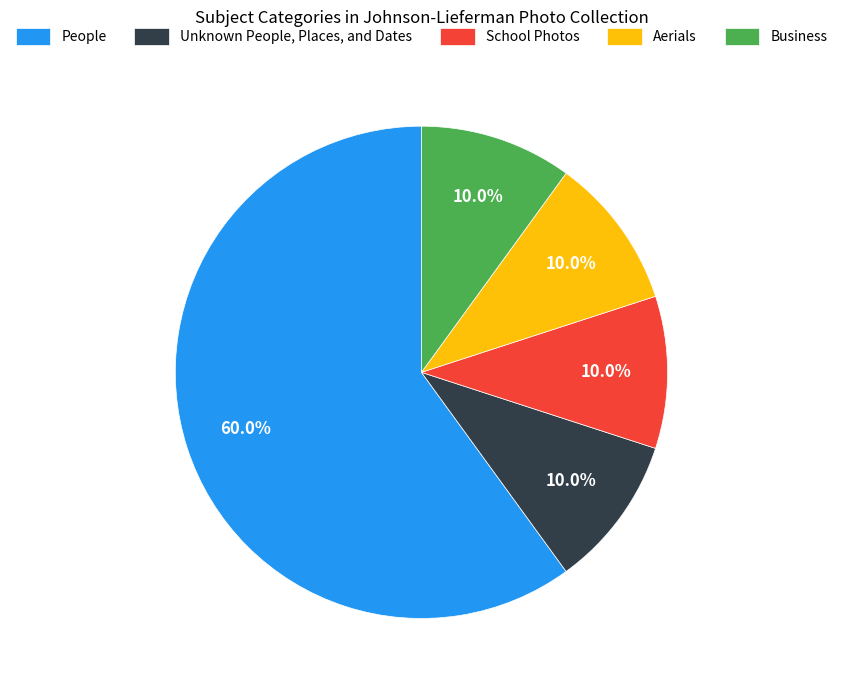

Which slice is the largest?

People